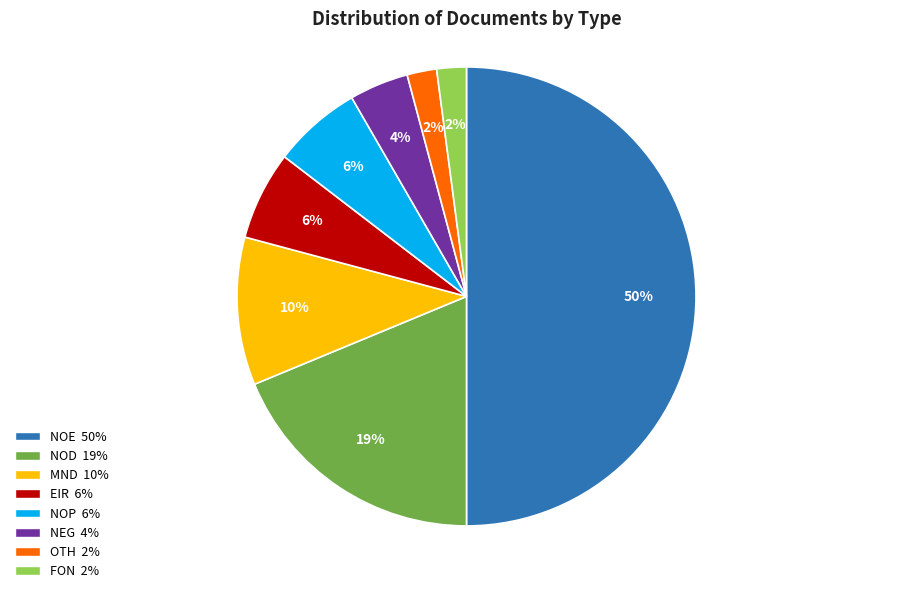

To the nearest percent, what is the combined percentage of NEG and EIR?

10%